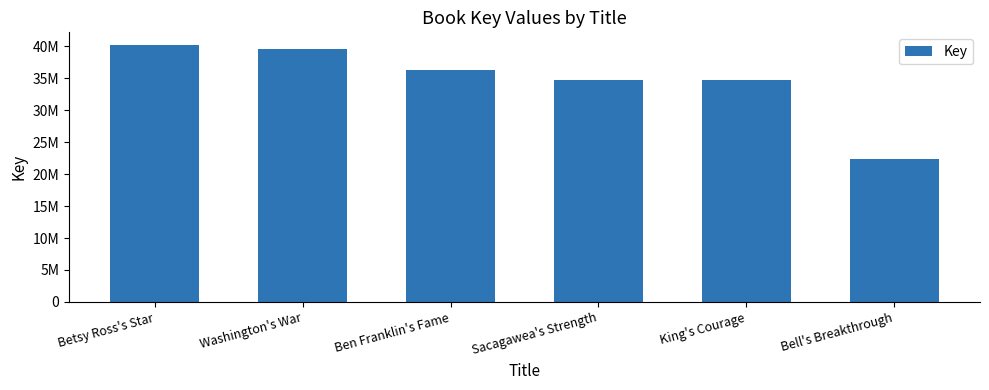

List the labels in order of value, smallest first.

Bell's Breakthrough, King's Courage, Sacagawea's Strength, Ben Franklin's Fame, Washington's War, Betsy Ross's Star